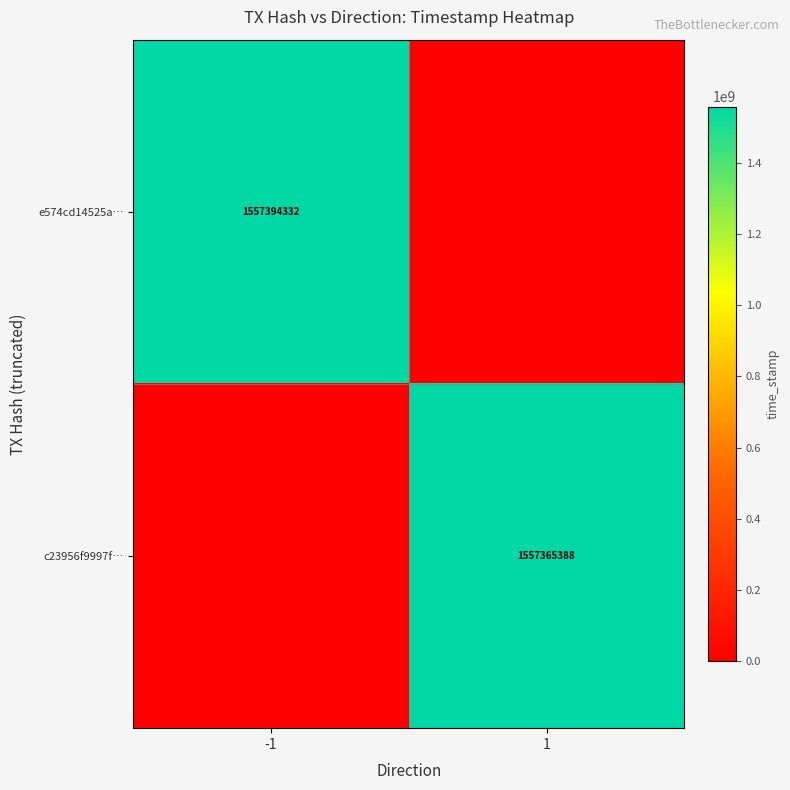

The value of c23956f9997f… at 1 is 2710628431. True or false?

False